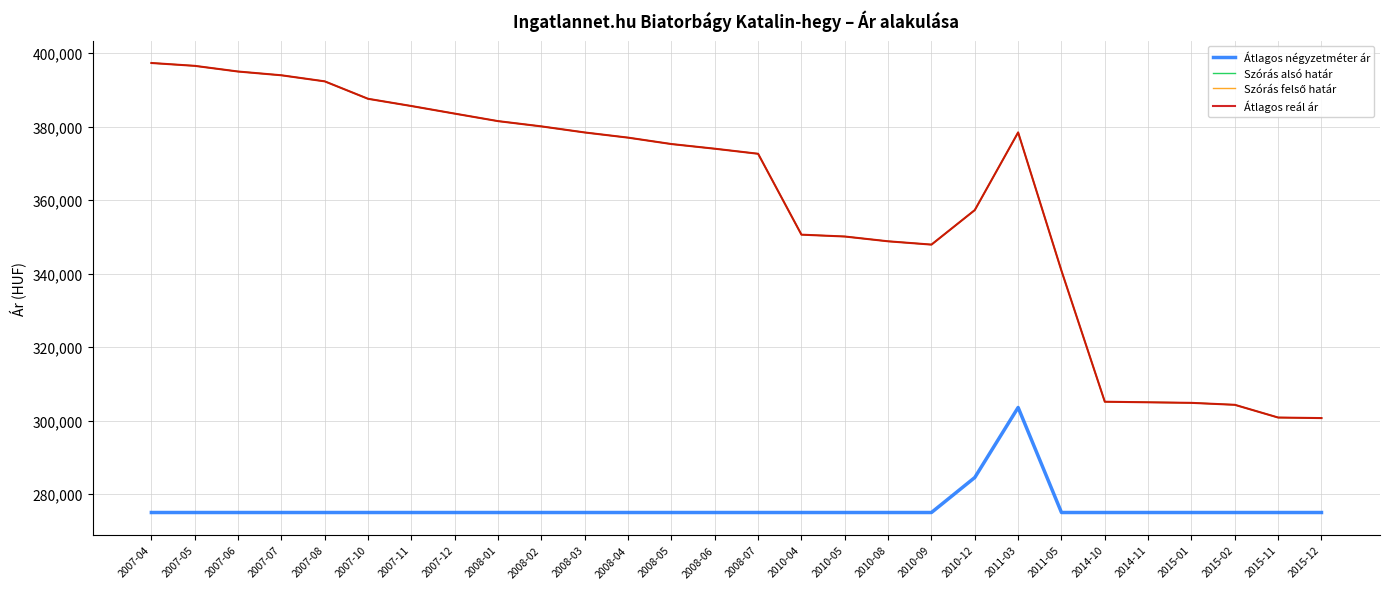

At which category does Szórás alsó határ reach its first local peak?

2011-03